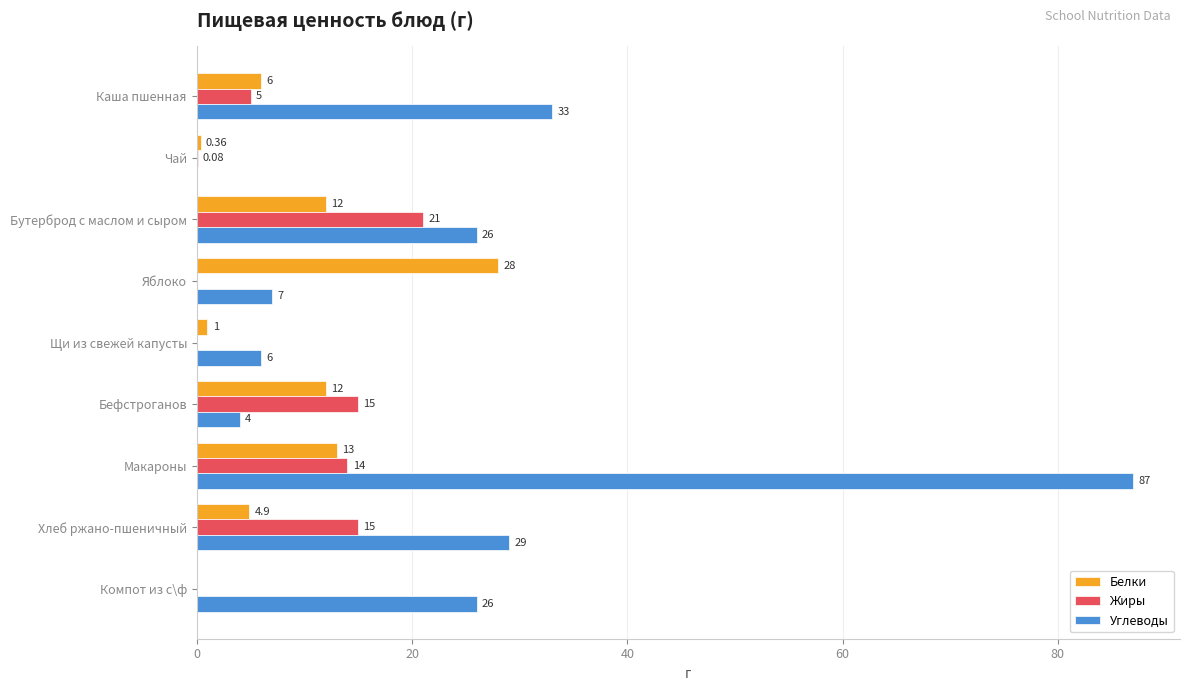

What is the sum of the Углеводы values at Хлеб ржано-пшеничный and Бефстроганов?

33.0